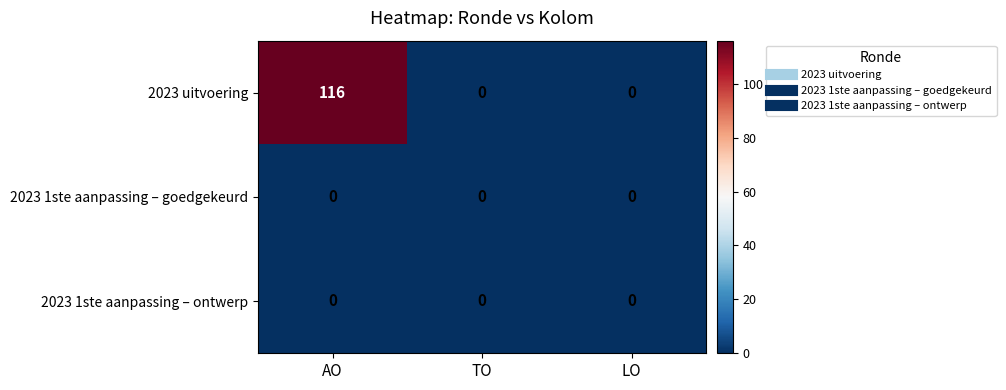

At which category is the sum across all series the highest?

AO